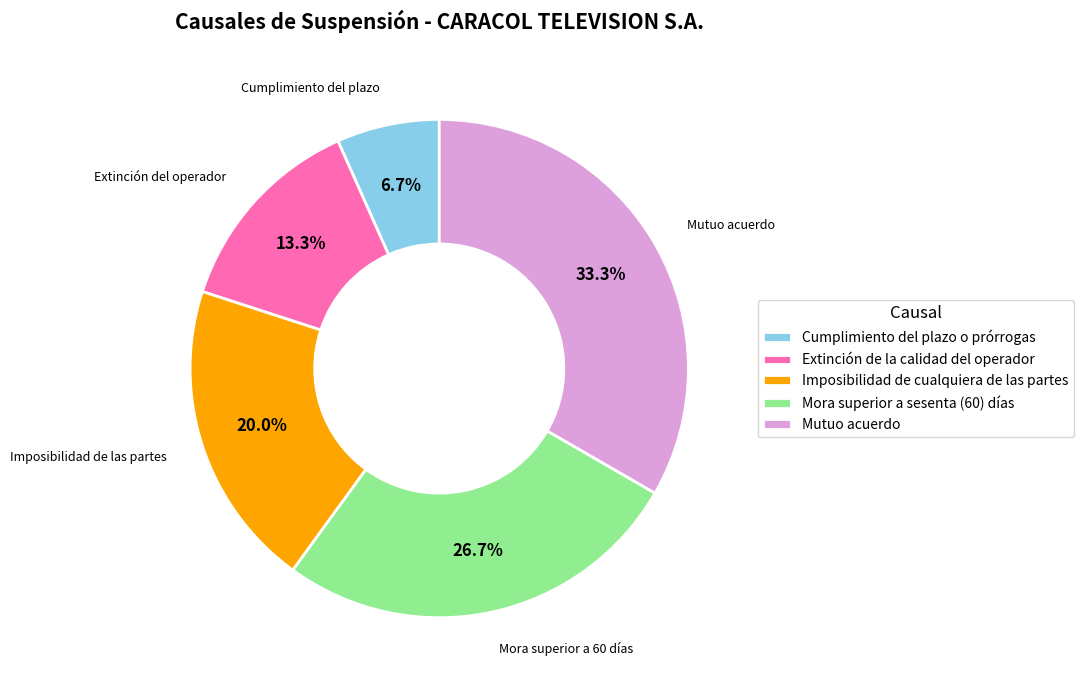

How many slices are in this pie chart?

5